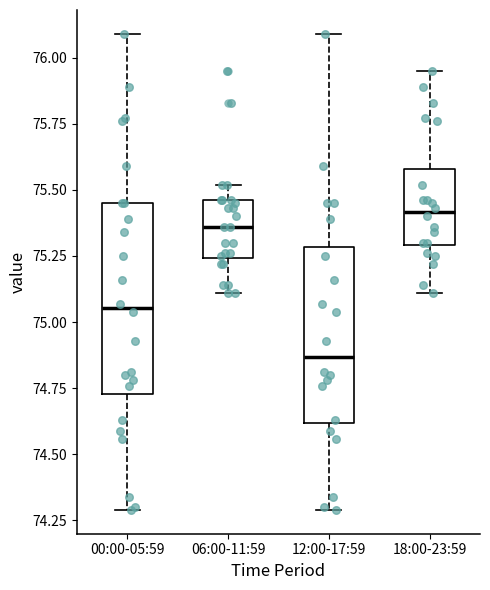

Reading left to right, read every box against the y-axis: the position of its median line, the range the box covers, and the ends of its whiskers. The values are not printed on the chart, so give them approximately, as read against the axis.

00:00-05:59: median 75.05, box 74.75 to 75.45, whiskers 74.30 to 76.10
06:00-11:59: median 75.35, box 75.25 to 75.45, whiskers 75.10 to 75.50
12:00-17:59: median 74.85, box 74.60 to 75.30, whiskers 74.30 to 76.10
18:00-23:59: median 75.40, box 75.30 to 75.60, whiskers 75.10 to 75.95